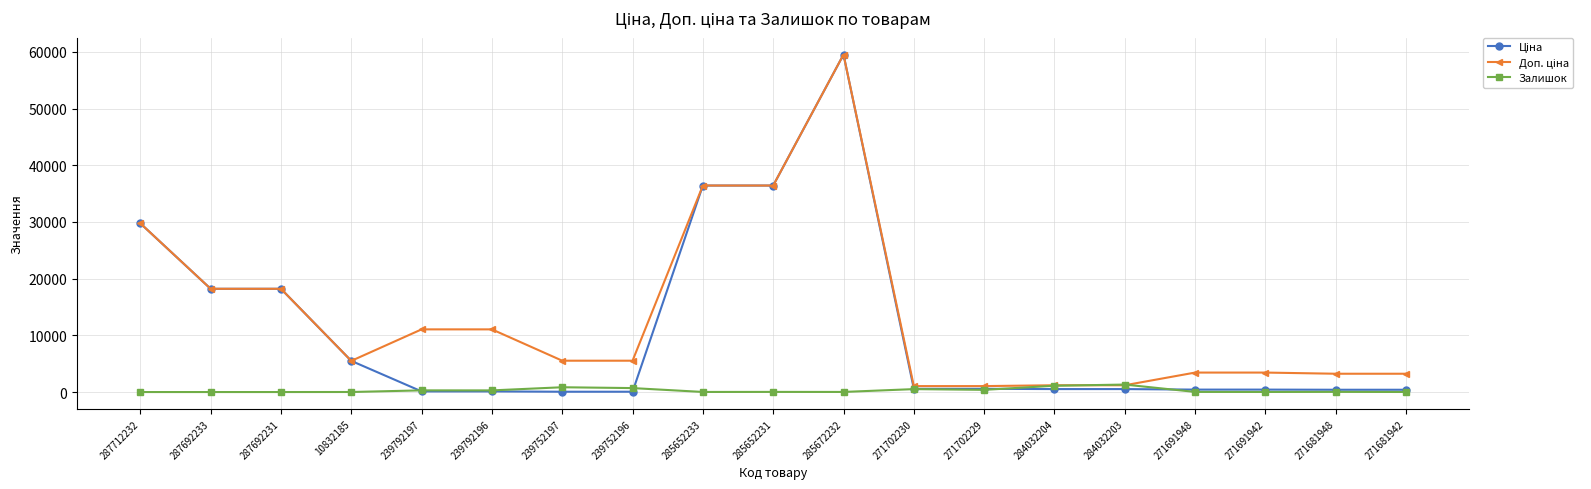

How many categories are shown in the chart?

19